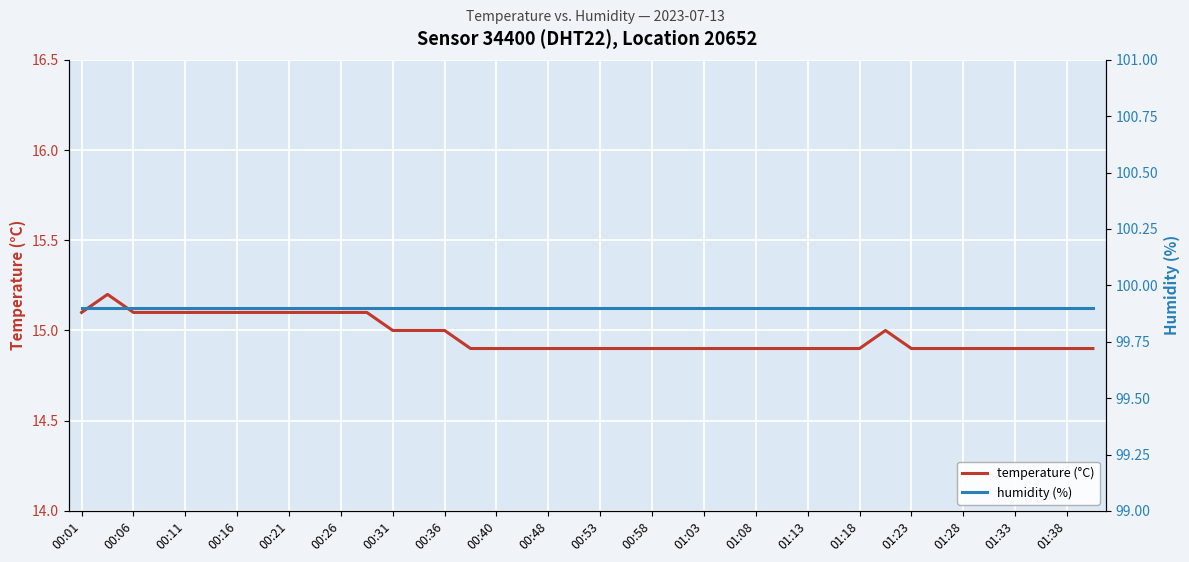

What is the maximum value for temperature (°C)?

15.2